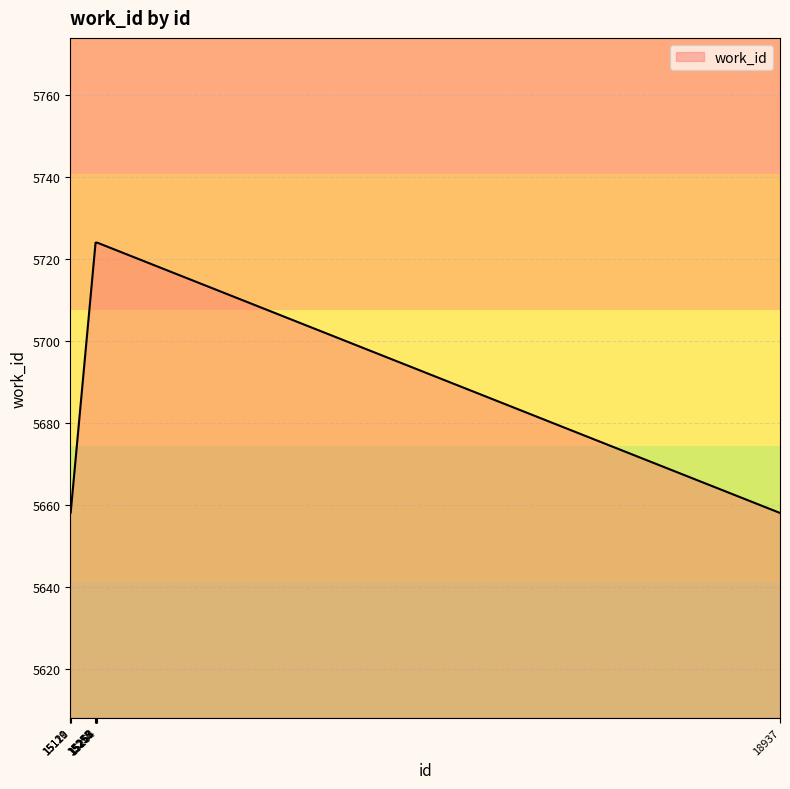

What is the greatest value displayed?

5724